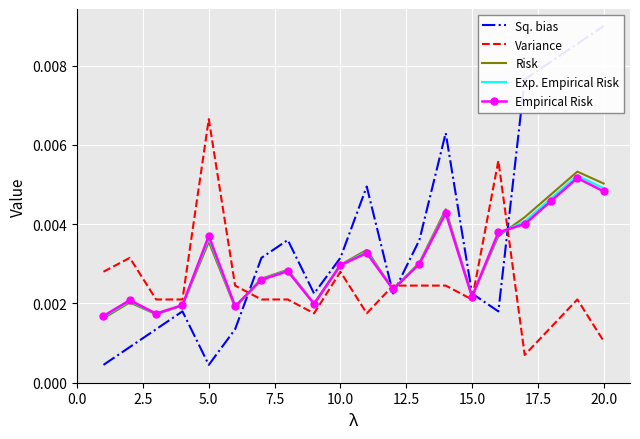

Is the value of Empirical Risk at 5.0 greater than the value of Exp. Empirical Risk at 17.5?

No